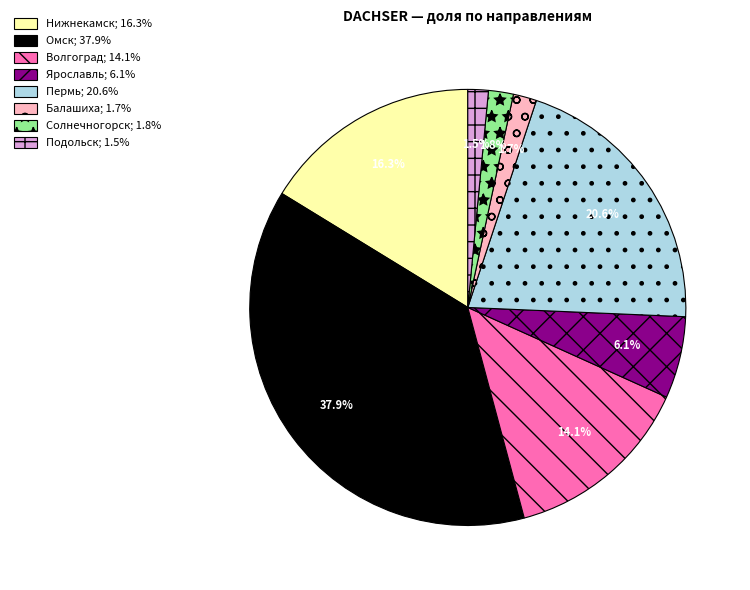

True or false: Волгоград accounts for 7% of the total.

False